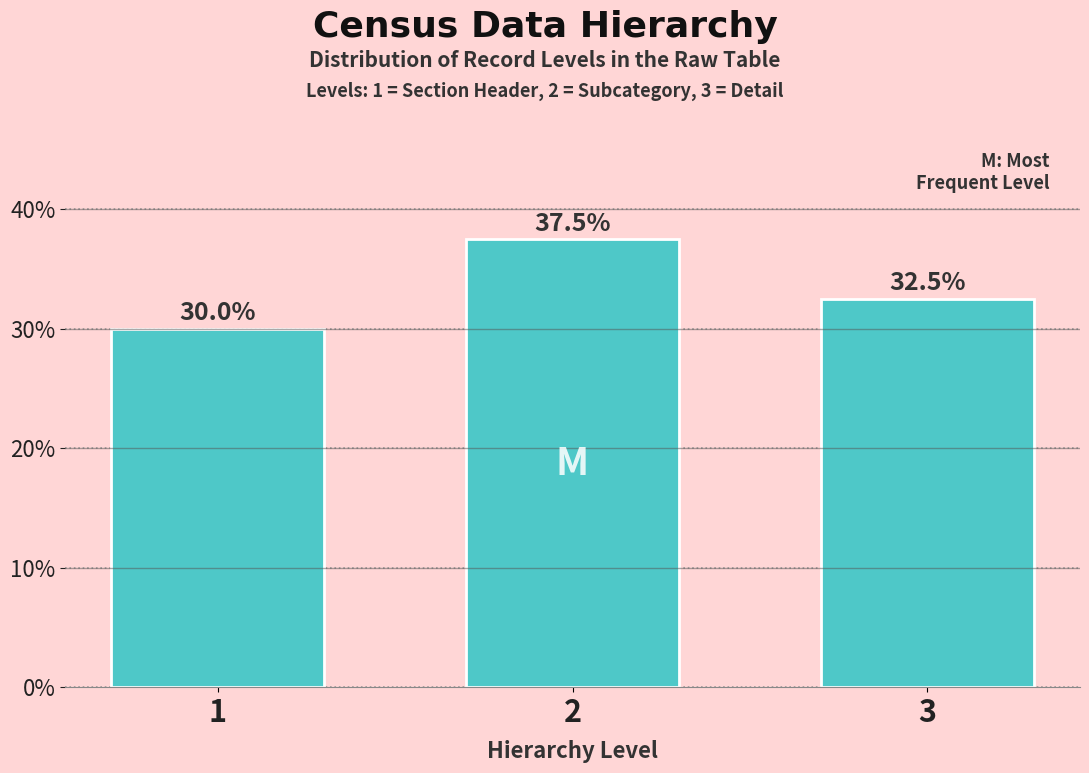

Reading left to right, extract all data points from this chart.

30.0	37.5	32.5